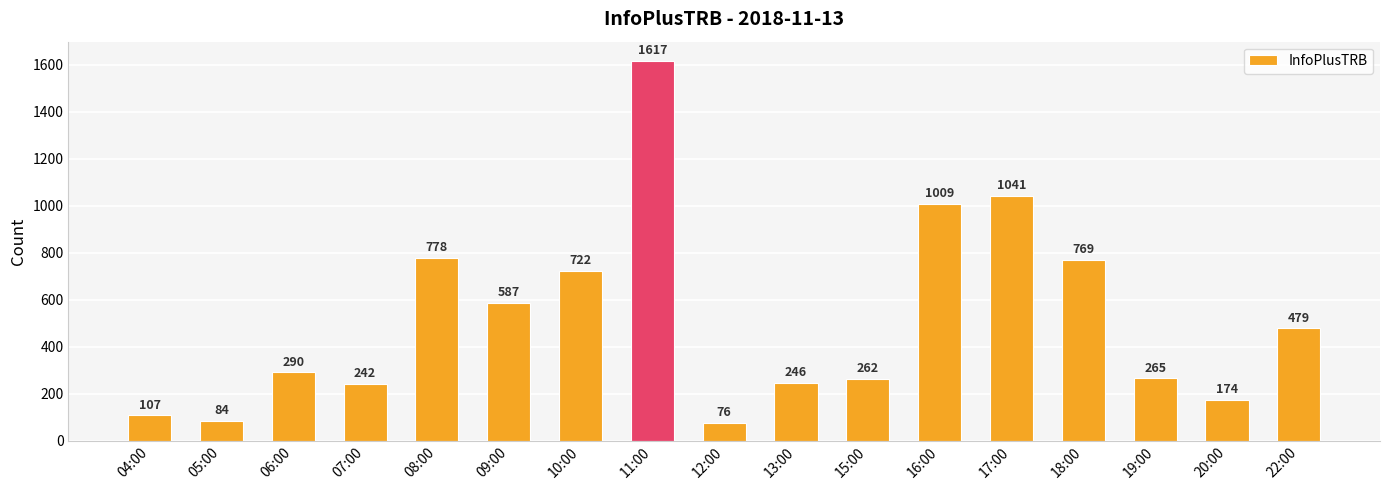

What position from the right is 05:00?

16